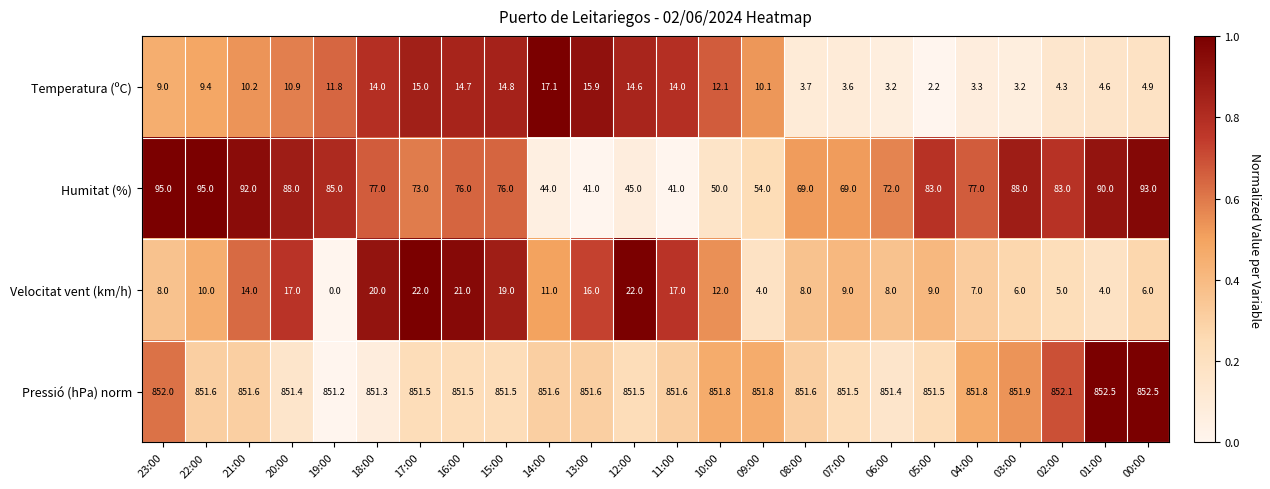

What is the difference between the second highest and minimum values in the Humitat (%) series?

54.0